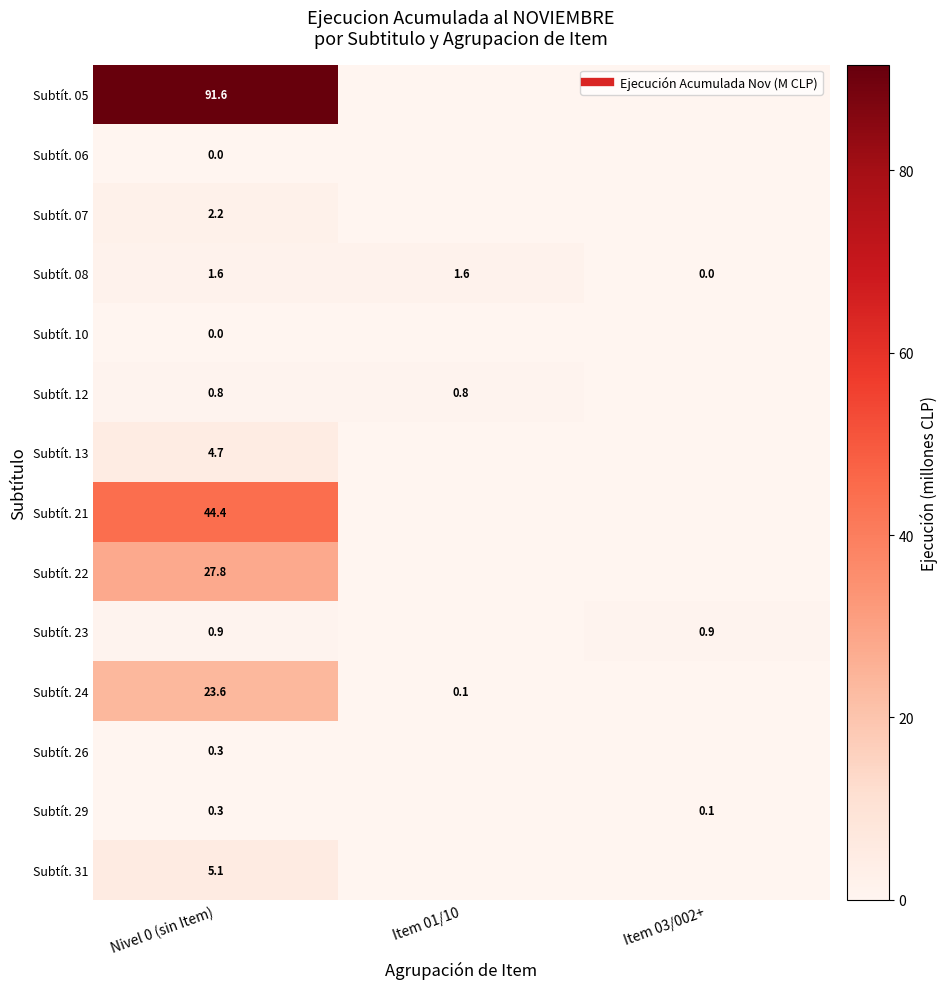

What is the difference between the maximum and minimum values in the Subtít. 13 series?

4.7